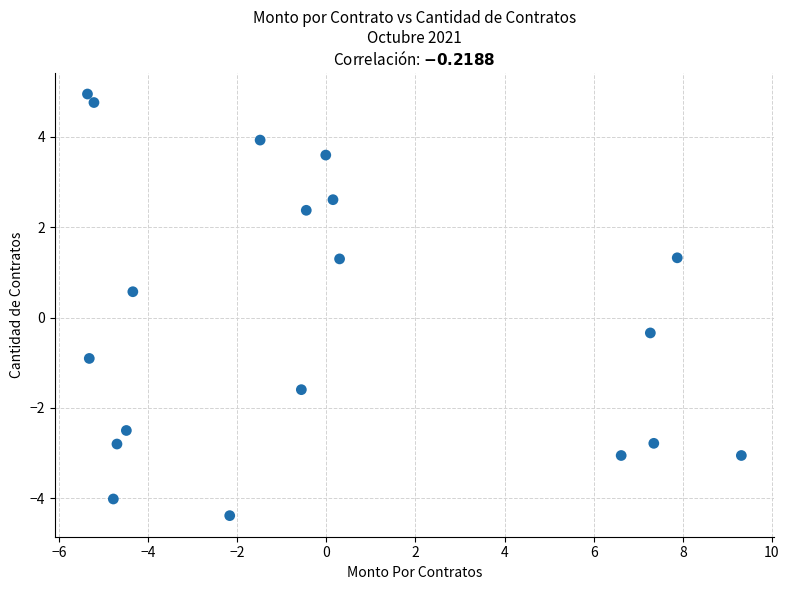

What is the range of Y values (max minus min)?

9.3